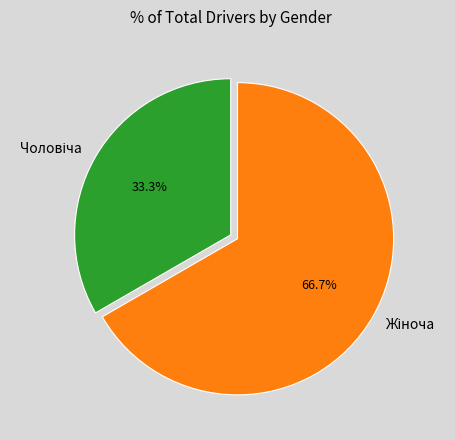

Is there a majority slice in this chart?

Yes